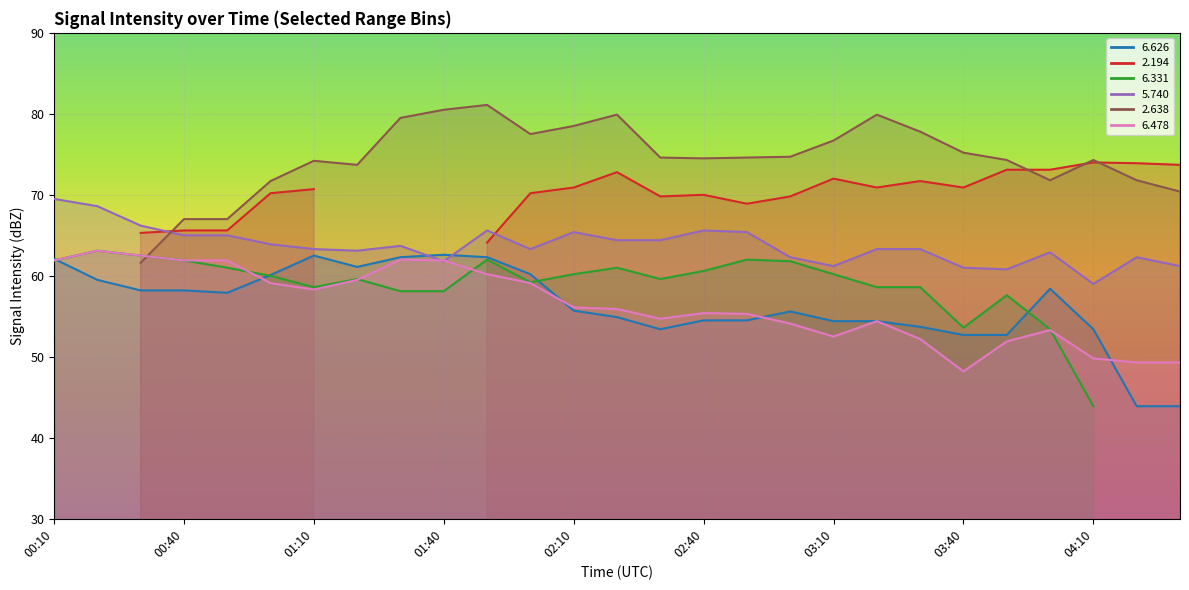

How many interior local valleys does the   6.626 series have?

3